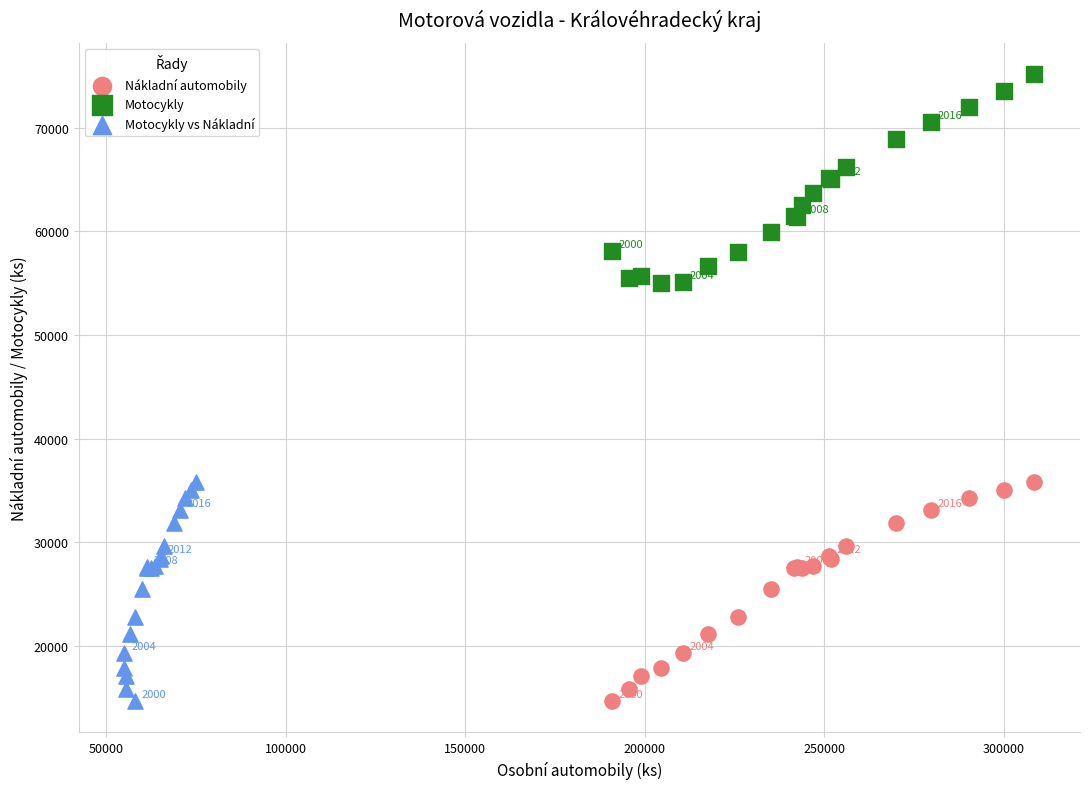

Which series contains the highest Y value?

Motocykly